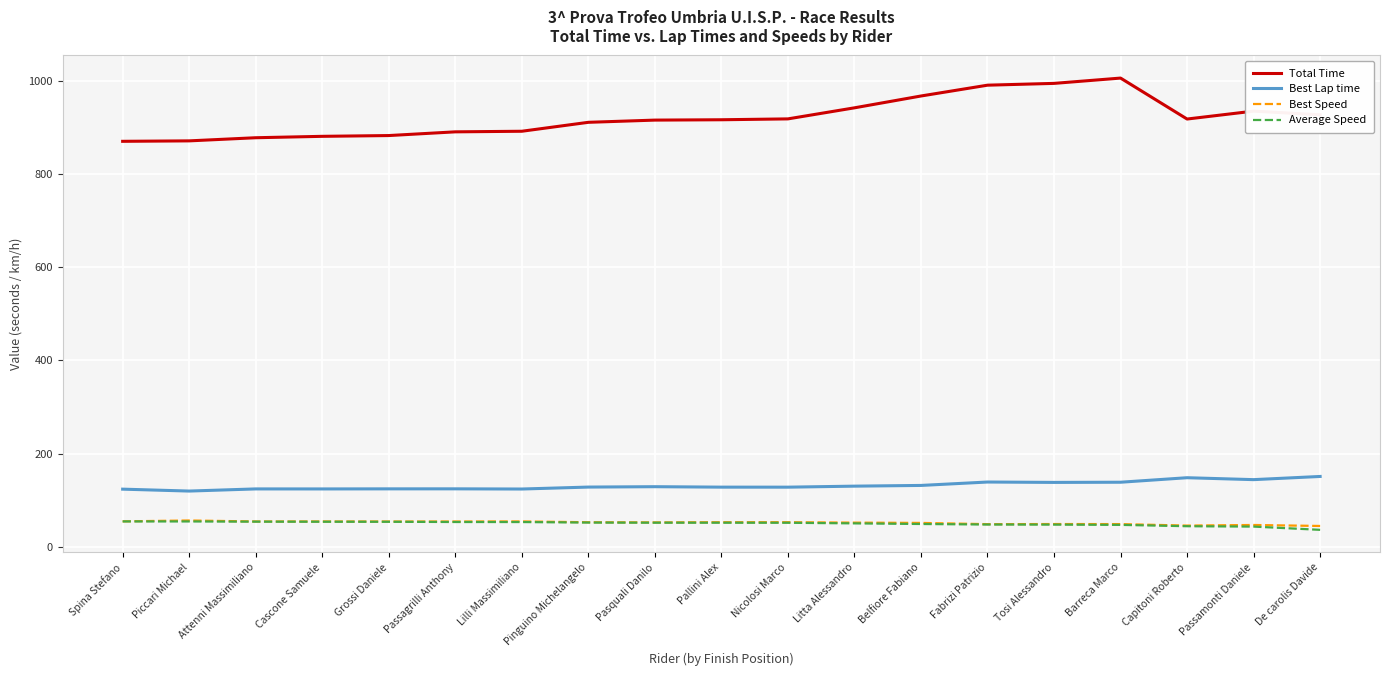

Is the value of Best Lap time at Pasquali Danilo greater than the value of Best Speed at De carolis Davide?

Yes